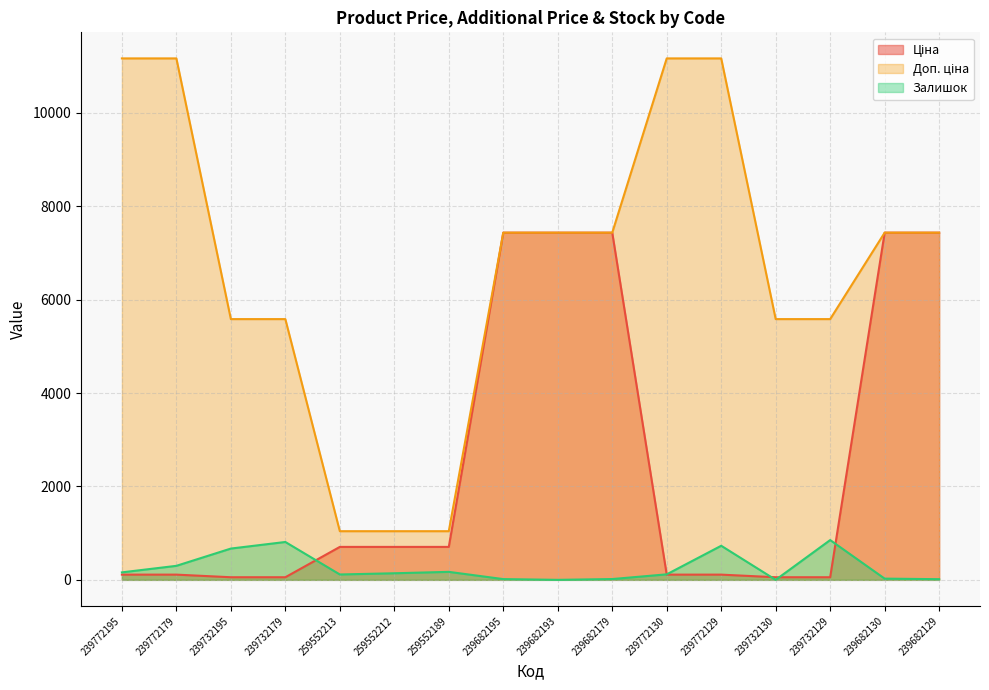

True or false: Доп. ціна has a value of 1686.8 at 259552212.

False